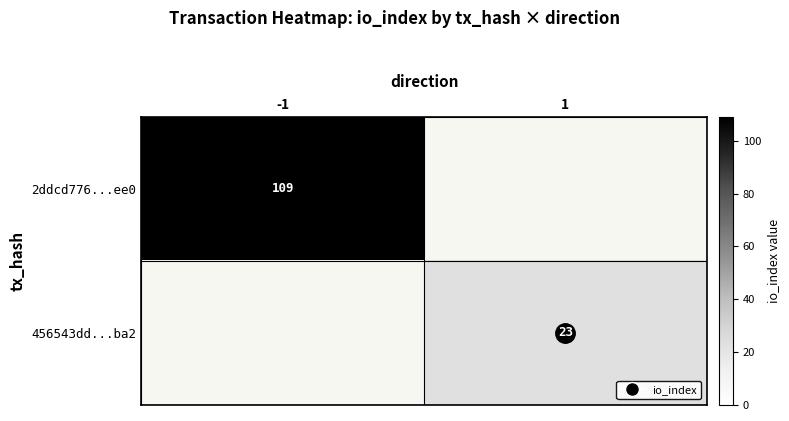

What is the greatest value displayed?

109.0